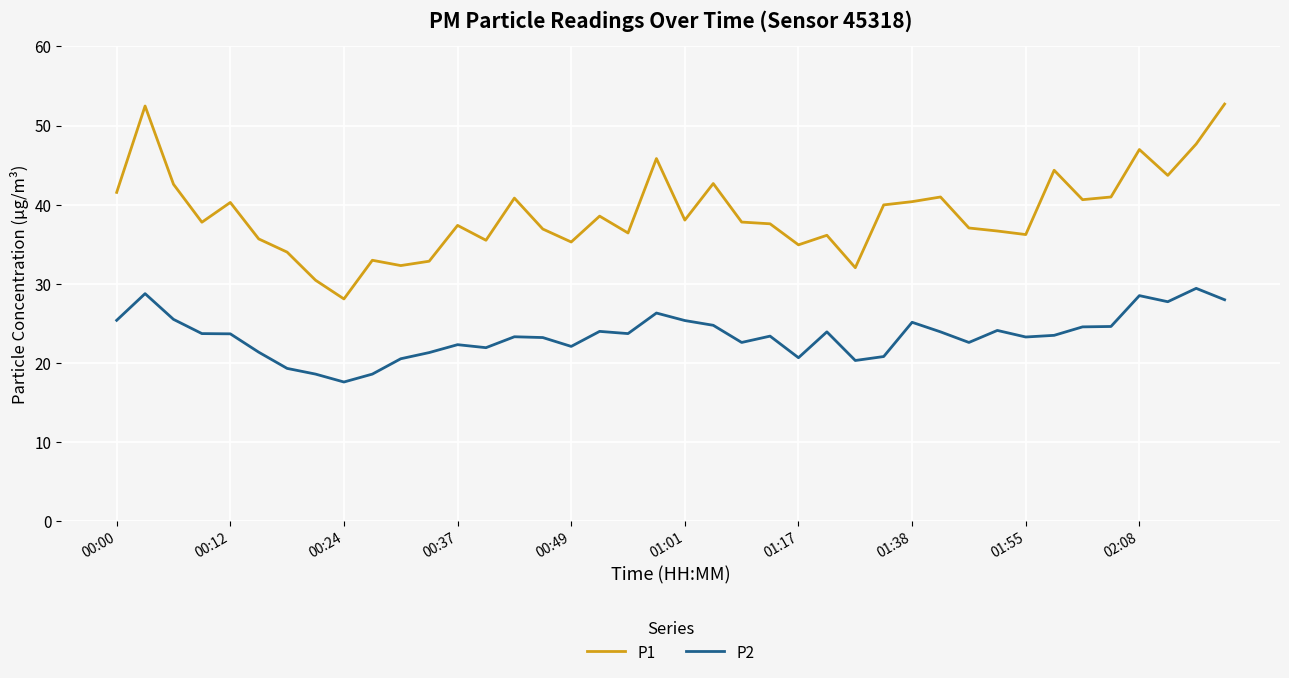

What is the highest value of the P2 series?

29.4